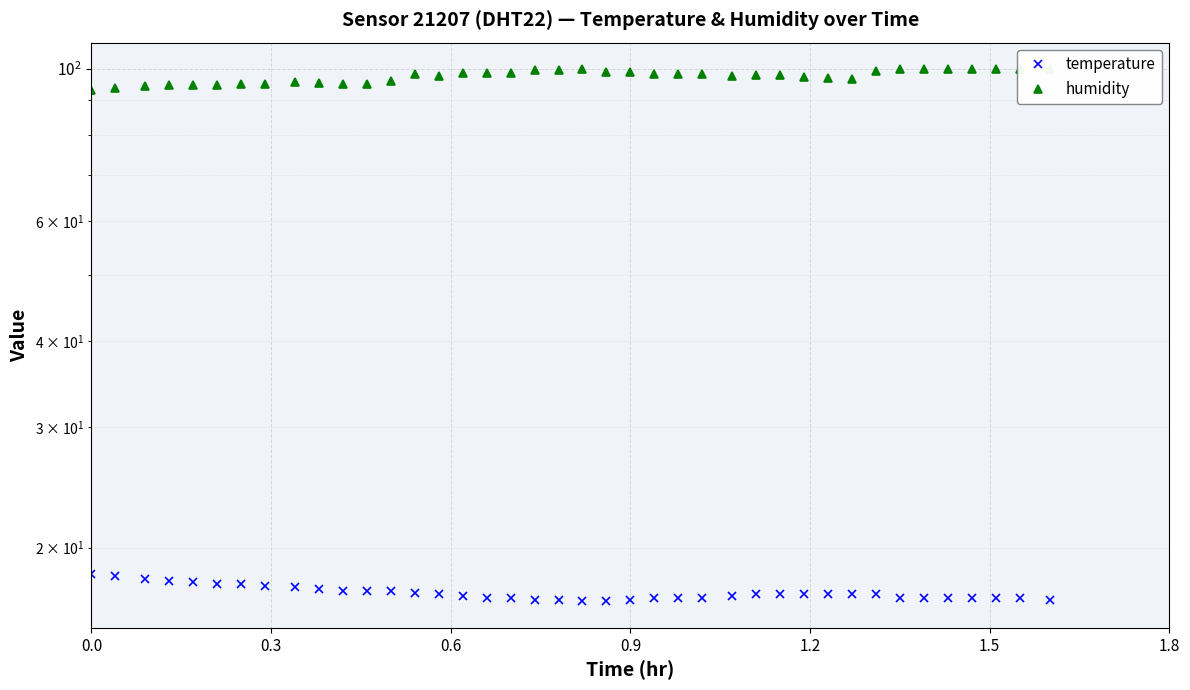

What is the average value of the humidity series?

97.5